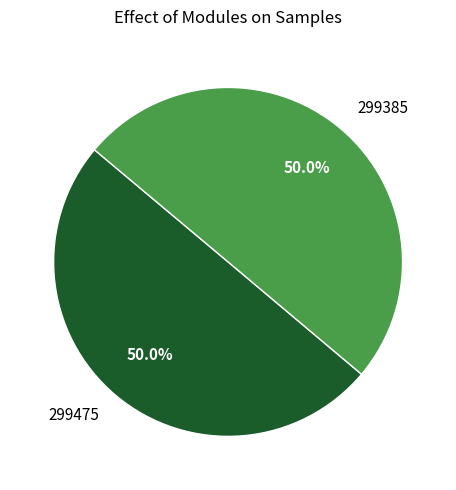

To the nearest percent, what portion does 299385 represent?

50%